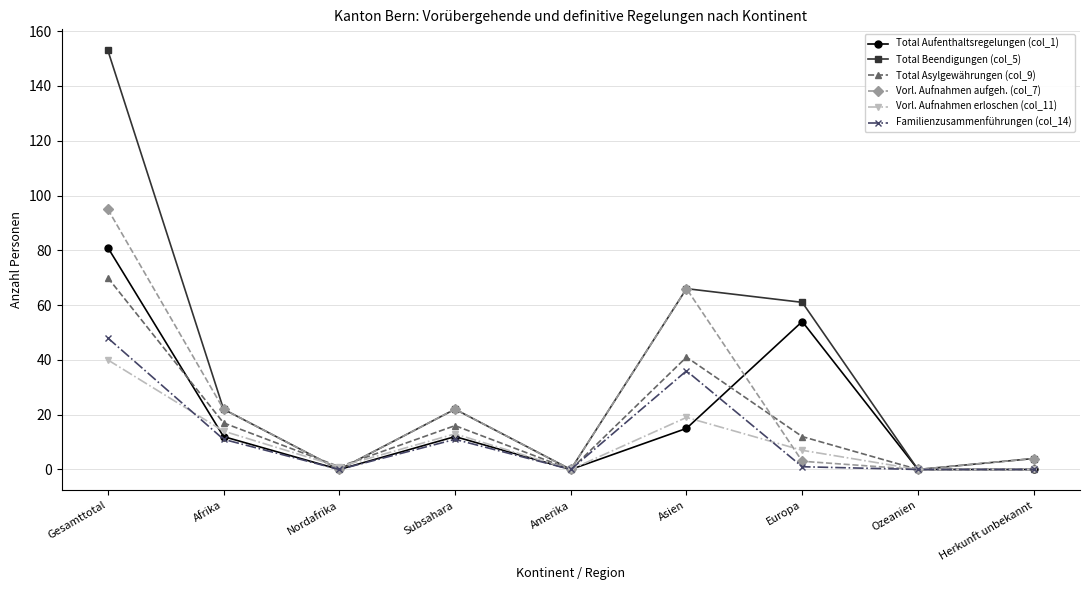

Is it true that Total Beendigungen (col_5) equals -90 at Nordafrika?

False